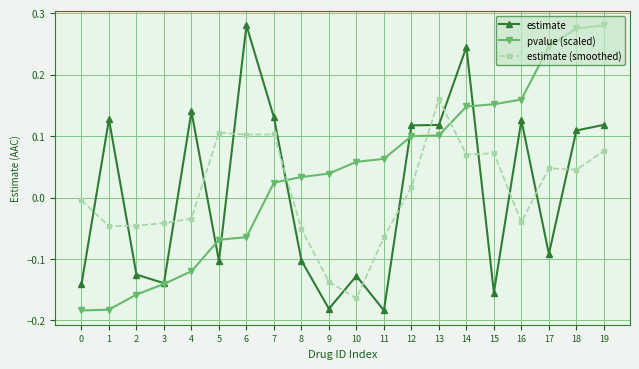

At which category does estimate reach its first local peak?

1